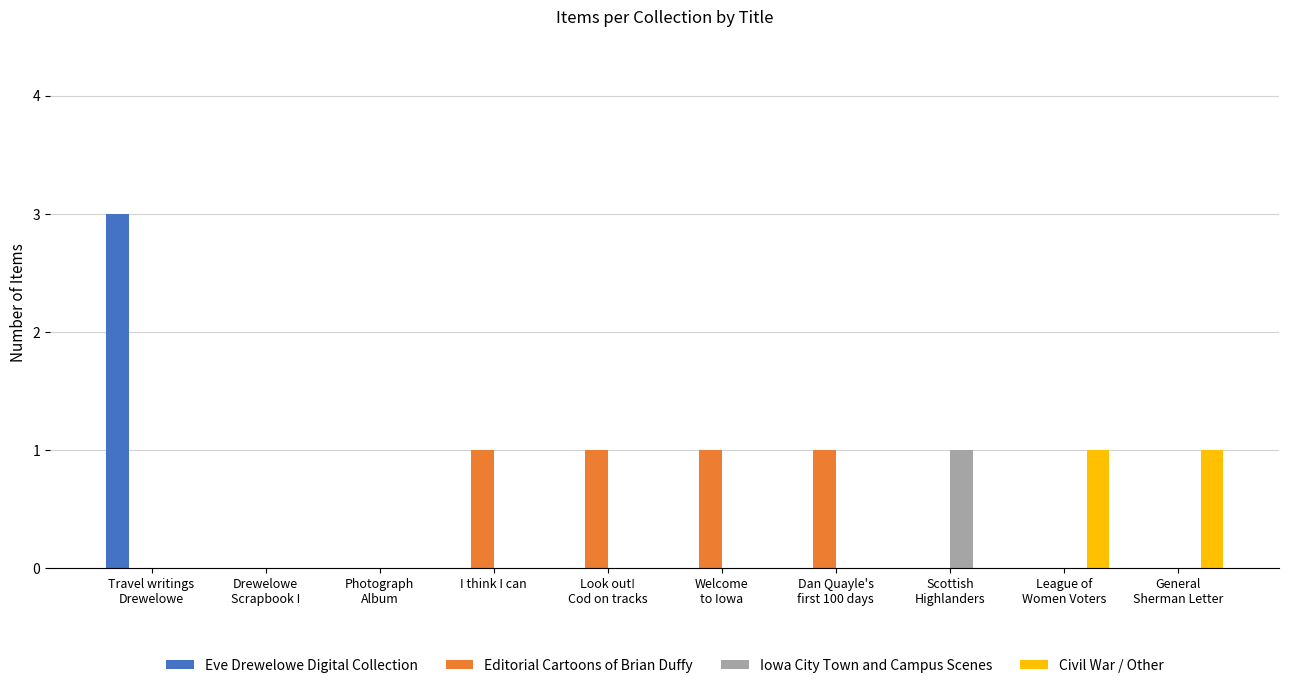

Which series has the largest range (max minus min)?

Eve Drewelowe Digital Collection